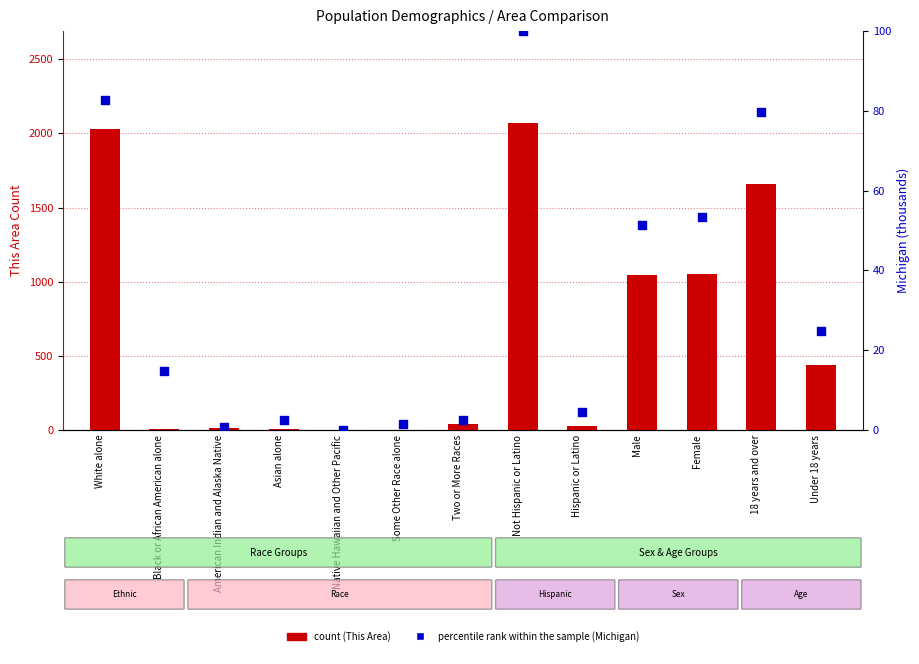

What are all the series names shown in the legend?

count, percentile rank within the sample